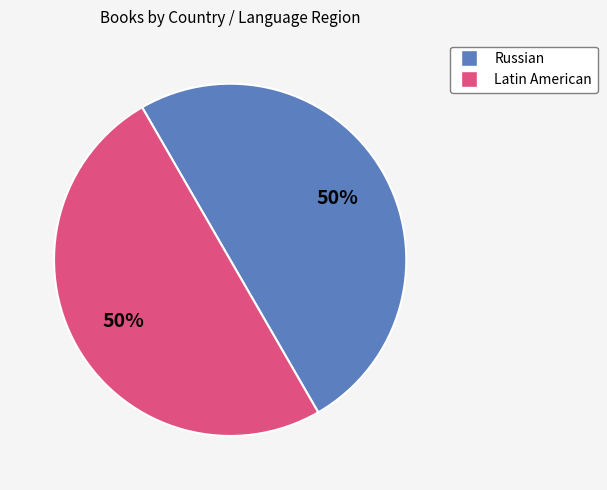

To the nearest percent, what is the average slice percentage?

50%